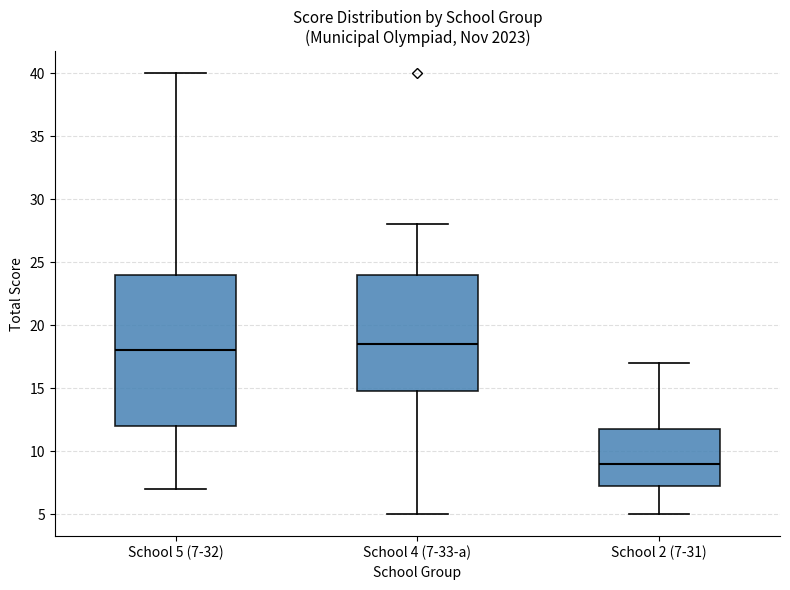

Which box is the tallest, from its lower edge to its upper edge?

School 5 (7-32)